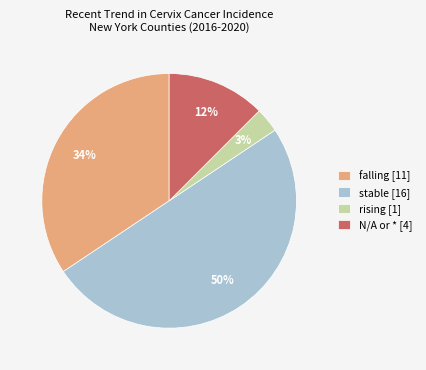

How many slices are in this pie chart?

4